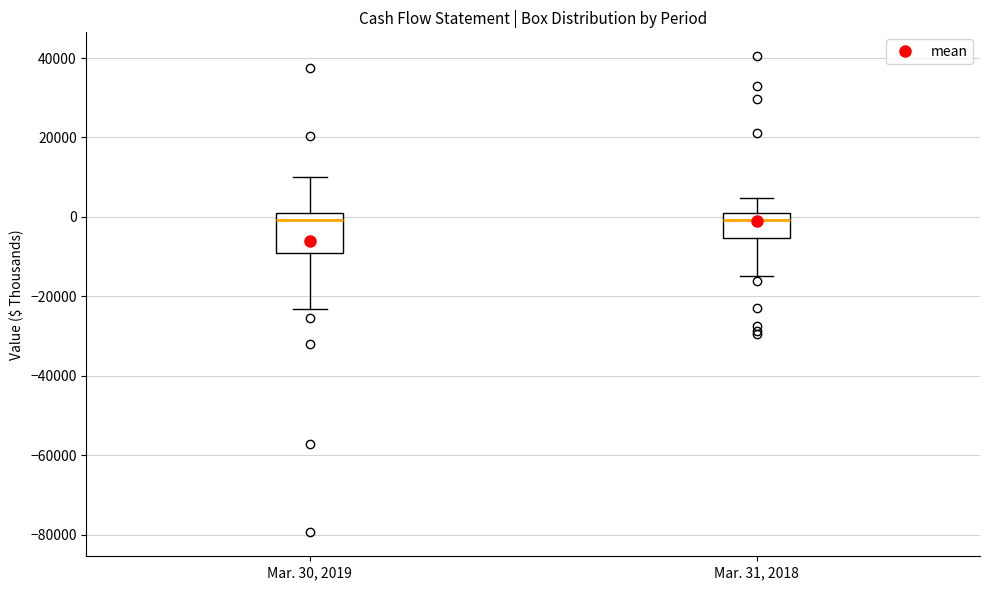

Reading left to right, read every box against the y-axis: the position of its median line, the range the box covers, and the ends of its whiskers. The values are not printed on the chart, so give them approximately, as read against the axis.

Mar. 30, 2019: median 0 (just below the box's upper edge), box -10000 to 0, whiskers -24000 to 10000
Mar. 31, 2018: median 0, box -6000 to 2000, whiskers -14000 to 4000